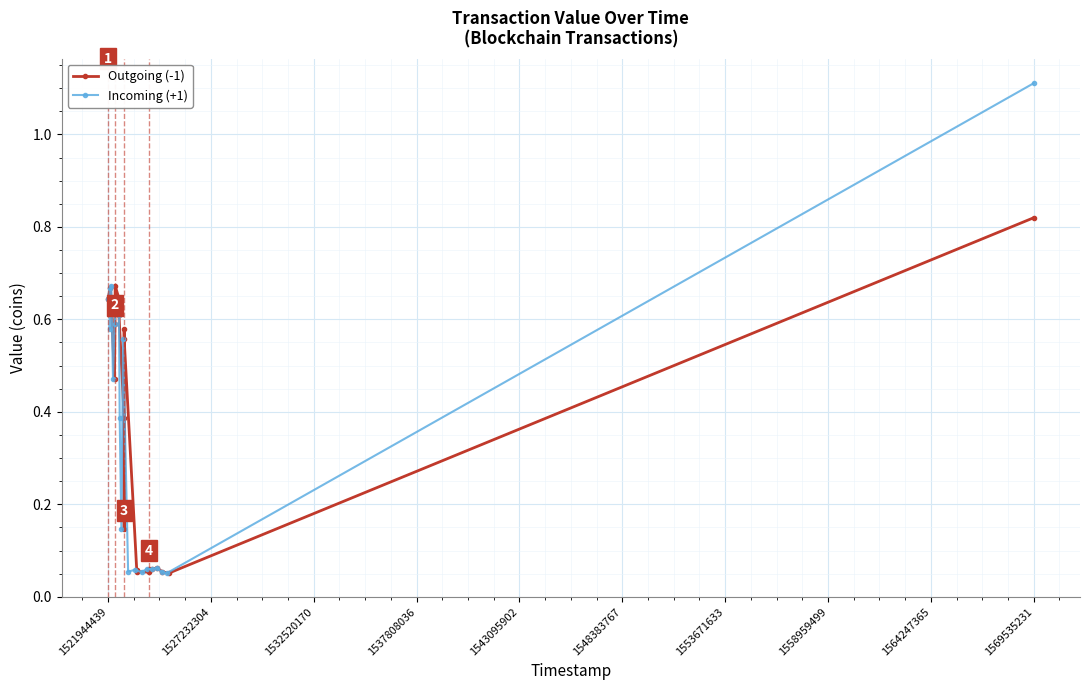

How many lines are shown in the chart?

2